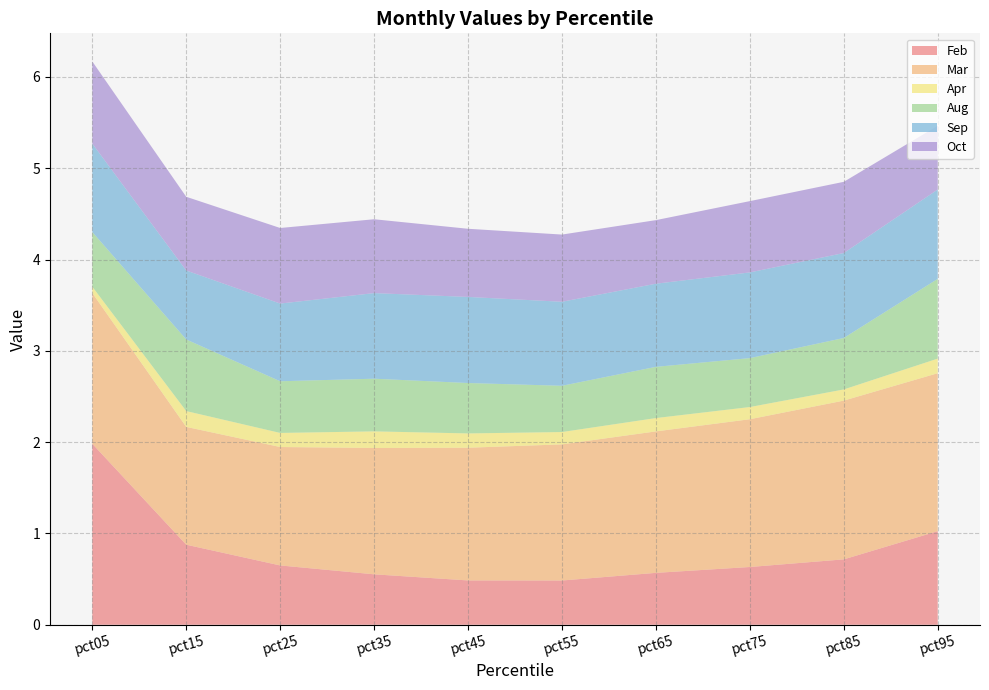

Reading left to right, extract all data points from this chart.

Feb: 2.0	0.9	0.6	0.6	0.5	0.5	0.6	0.6	0.7	1.0
Mar: 1.7	1.3	1.3	1.4	1.5	1.5	1.5	1.6	1.7	1.7
Apr: 0.1	0.2	0.2	0.2	0.2	0.1	0.1	0.1	0.1	0.2
Aug: 0.6	0.8	0.6	0.6	0.6	0.5	0.6	0.5	0.6	0.9
Sep: 1.0	0.8	0.9	0.9	0.9	0.9	0.9	0.9	0.9	1.0
Oct: 0.9	0.8	0.8	0.8	0.7	0.7	0.7	0.8	0.8	0.7